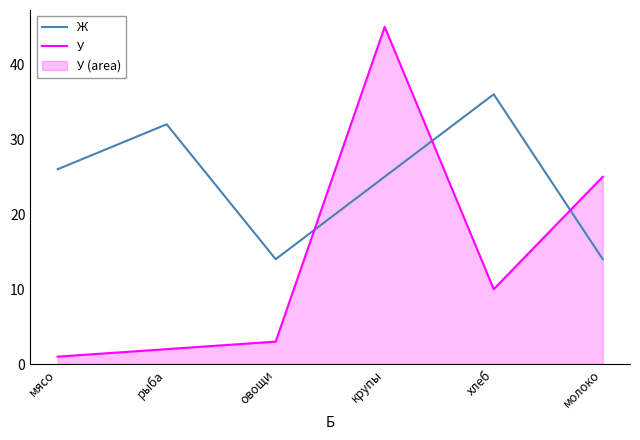

Is the value of Ж at мясо greater than the value of У at овощи?

Yes